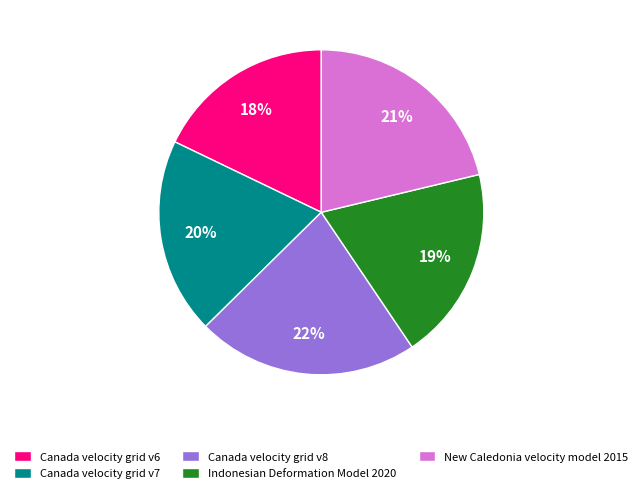

To the nearest percent, what is the combined percentage of Canada velocity grid v6 and Indonesian Deformation Model 2020?

37%